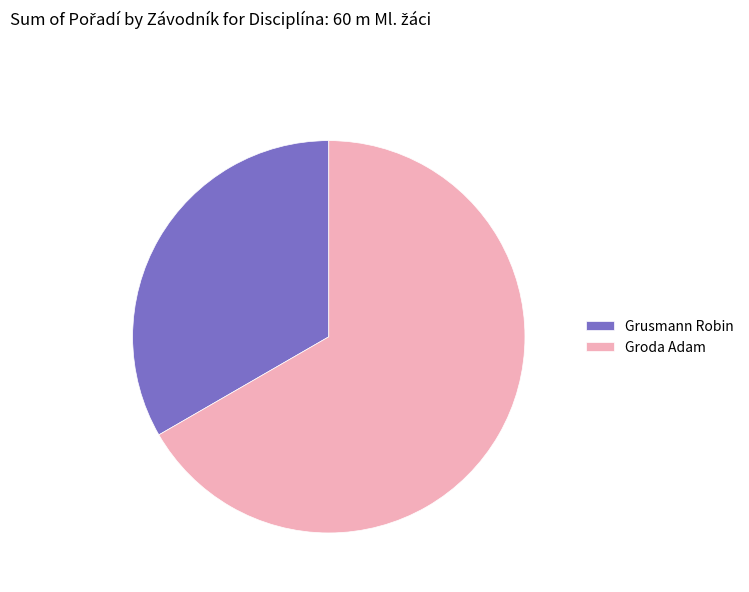

Do Groda Adam and Grusmann Robin together represent more than half of the pie?

Yes